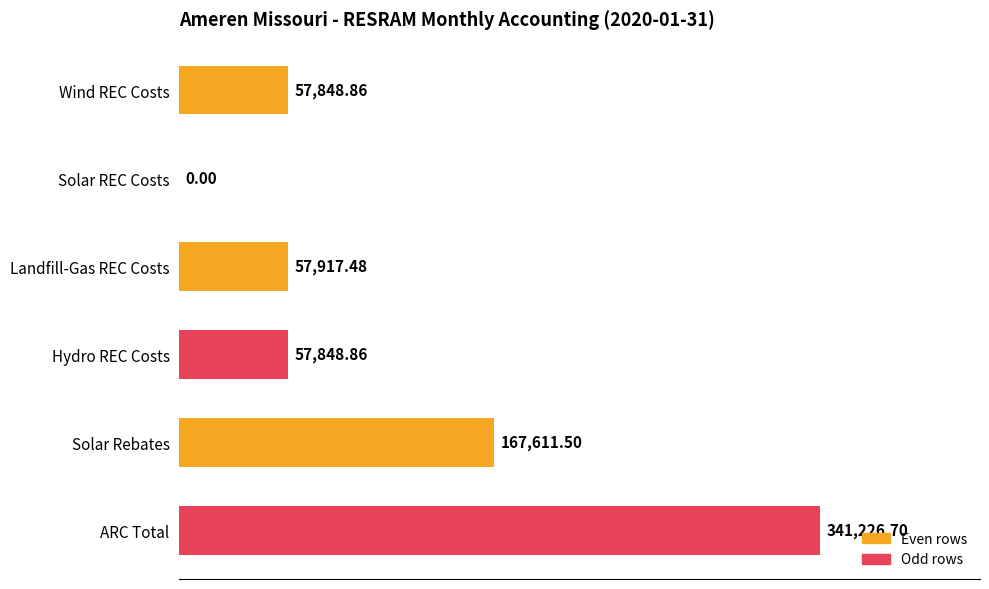

At which label is the value closest to 170613?

Solar Rebates